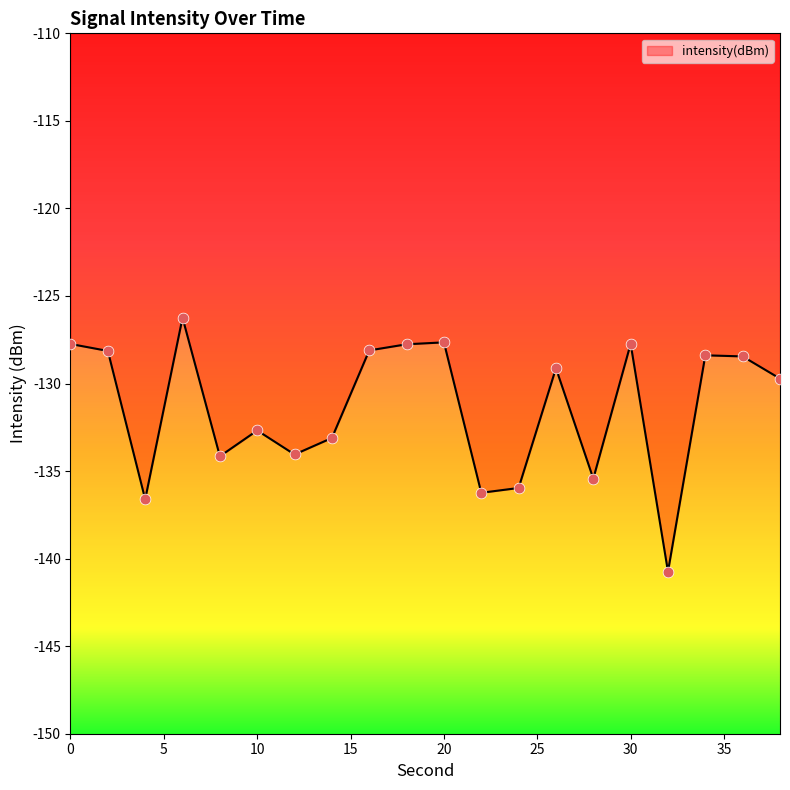

What is the difference between the maximum and minimum values?

14.5